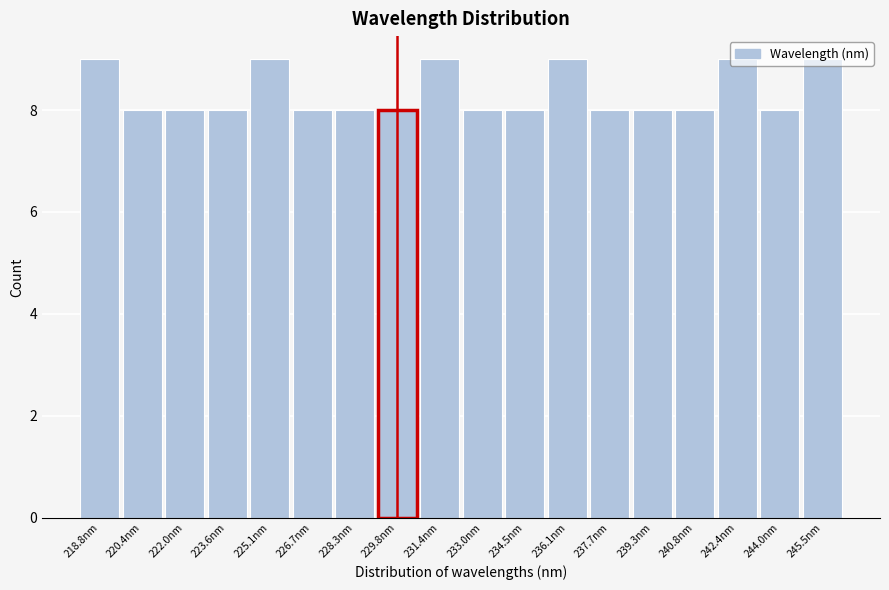

Reading left to right, transcribe this chart: for each bar, give the range it covers on the x-axis and its height. Neither the bar edges nor the heights are printed on the chart, so give them approximately, as read against the axes.

218.0 to 219.6: 9
219.6 to 221.2: 8
221.2 to 222.8: 8
222.8 to 224.4: 8
224.4 to 226.0: 9
226.0 to 227.4: 8
227.4 to 229.0: 8
229.0 to 230.6: 8
230.6 to 232.2: 9
232.2 to 233.8: 8
233.8 to 235.4: 8
235.4 to 237.0: 9
237.0 to 238.4: 8
238.4 to 240.0: 8
240.0 to 241.6: 8
241.6 to 243.2: 9
243.2 to 244.8: 8
244.8 to 246.4: 9